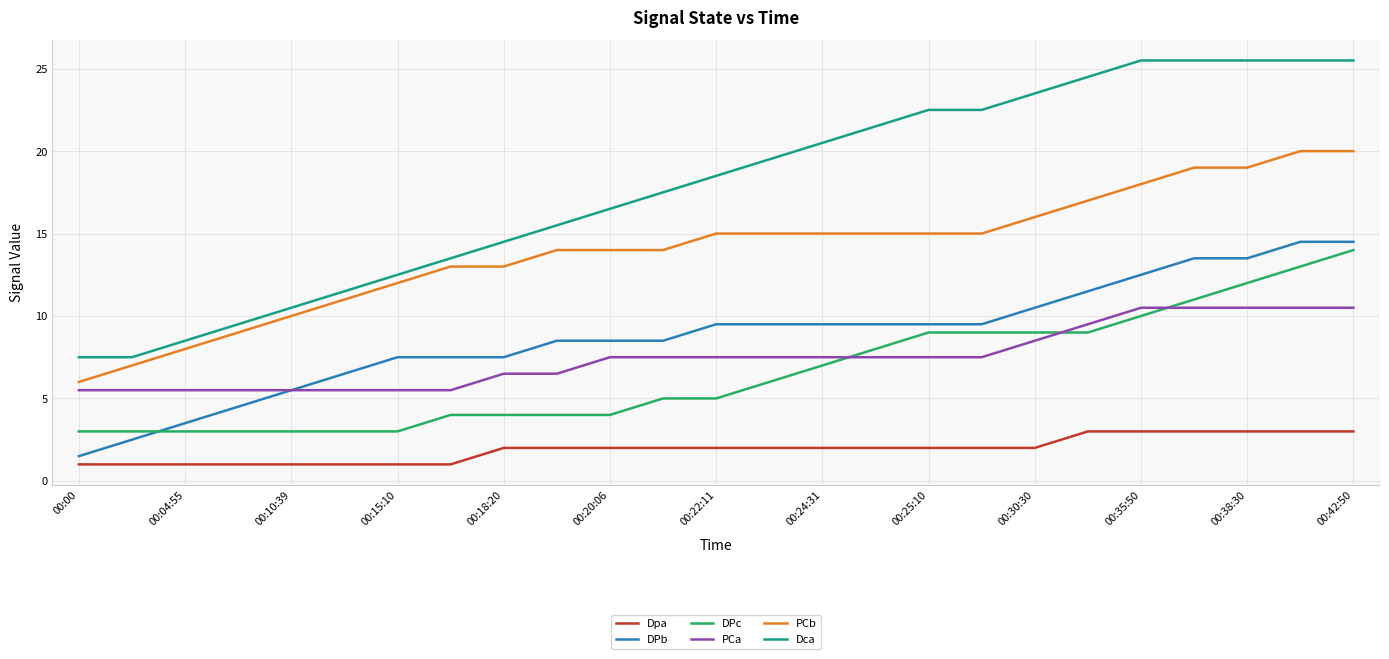

Which series has the largest total across all categories?

Dca